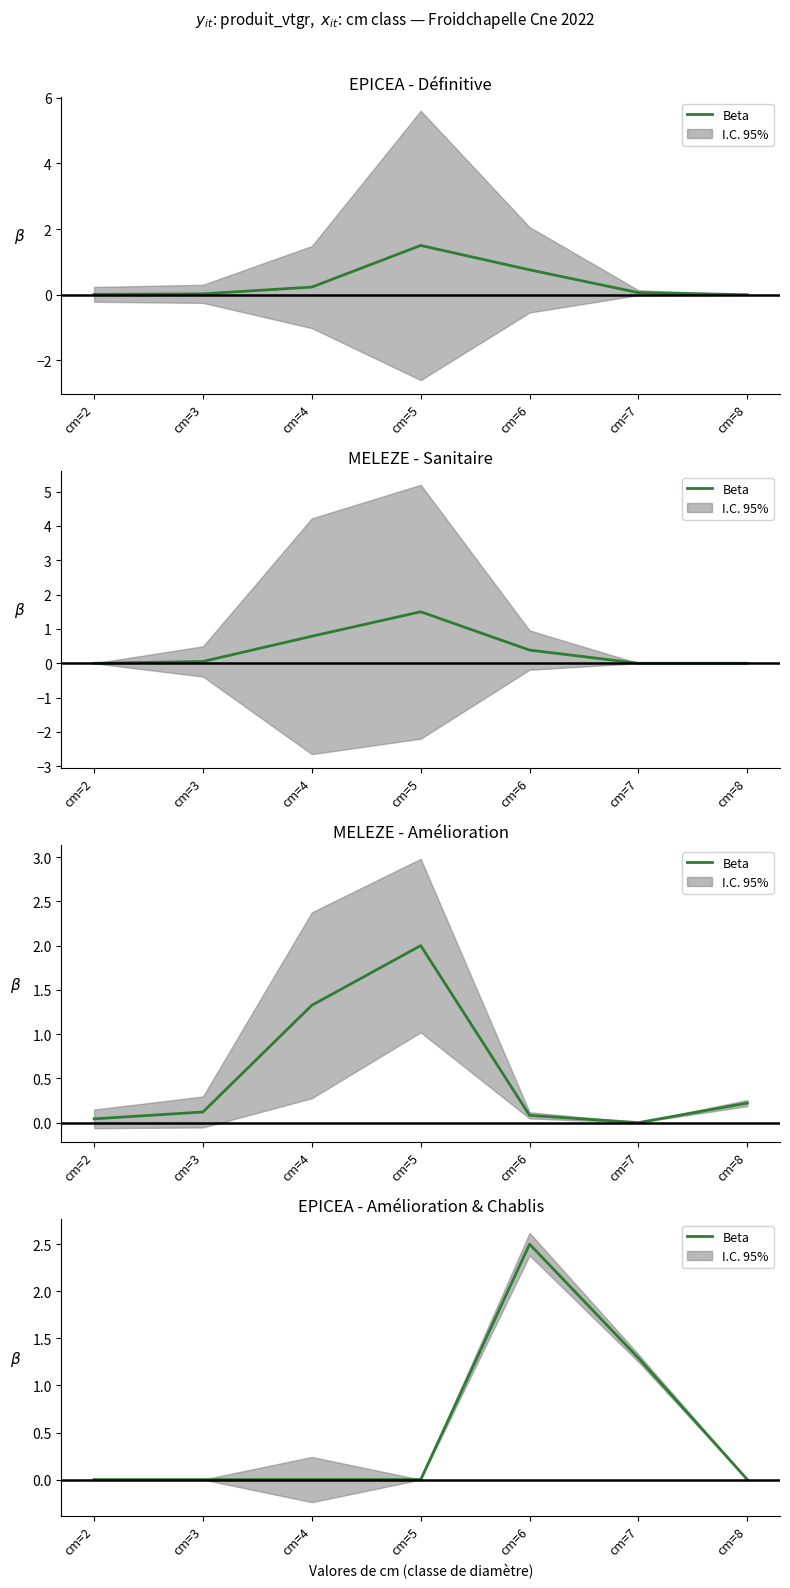

The value at cm=8 is -1.2. True or false?

False